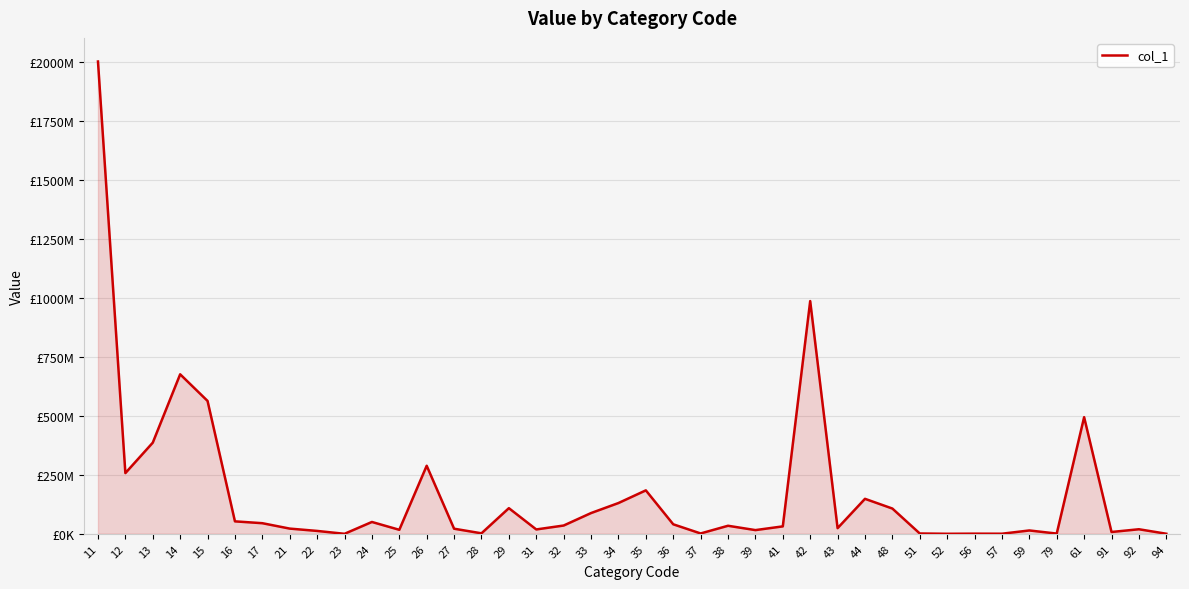

Does the chart display data point markers on the line(s)?

No